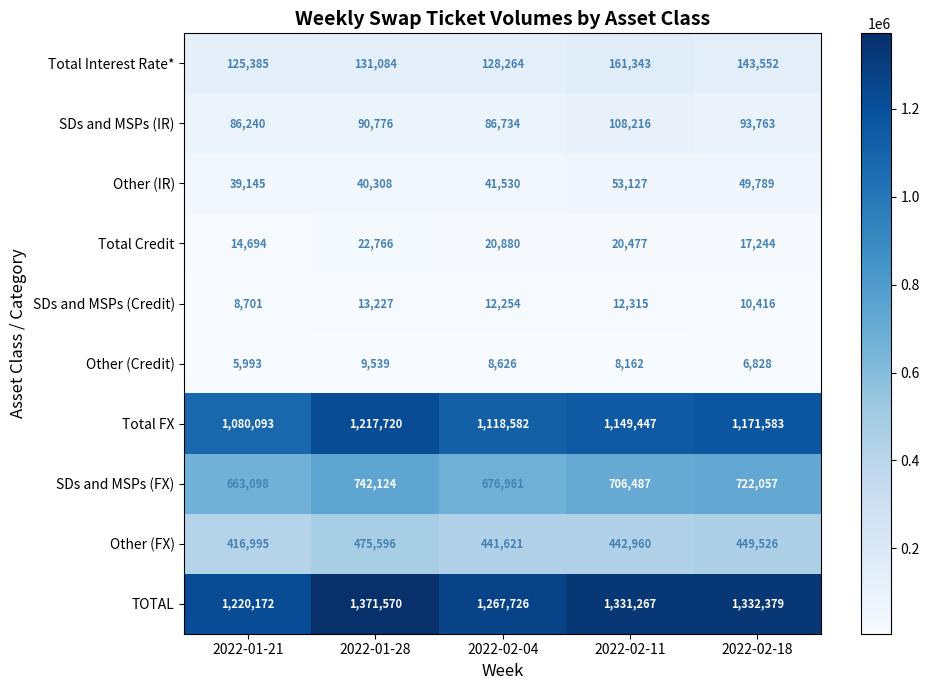

Rank the series at 2022-02-18 from highest to lowest value.

TOTAL, Total FX, SDs and MSPs (FX), Other (FX), Total Interest Rate*, SDs and MSPs (IR), Other (IR), Total Credit, SDs and MSPs (Credit), Other (Credit)